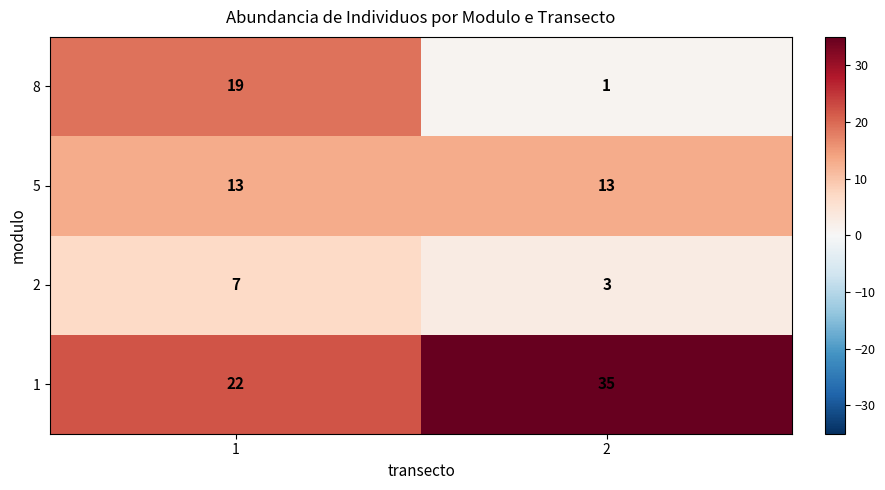

True or false: 1 has a value of 35 at 1.

False